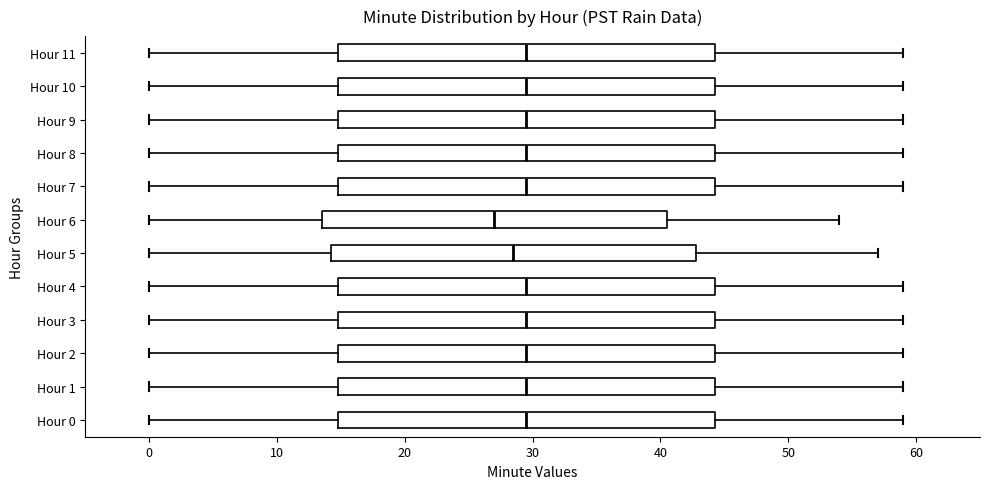

Reading bottom to top, read every box against the x-axis: the position of its median line, the range the box covers, and the ends of its whiskers. The values are not printed on the chart, so give them approximately, as read against the axis.

Hour 0: median 30, box 15 to 44, whiskers 0 to 59
Hour 1: median 30, box 15 to 44, whiskers 0 to 59
Hour 2: median 30, box 15 to 44, whiskers 0 to 59
Hour 3: median 30, box 15 to 44, whiskers 0 to 59
Hour 4: median 30, box 15 to 44, whiskers 0 to 59
Hour 5: median 29, box 14 to 43, whiskers 0 to 57
Hour 6: median 27, box 14 to 41, whiskers 0 to 54
Hour 7: median 30, box 15 to 44, whiskers 0 to 59
Hour 8: median 30, box 15 to 44, whiskers 0 to 59
Hour 9: median 30, box 15 to 44, whiskers 0 to 59
Hour 10: median 30, box 15 to 44, whiskers 0 to 59
Hour 11: median 30, box 15 to 44, whiskers 0 to 59